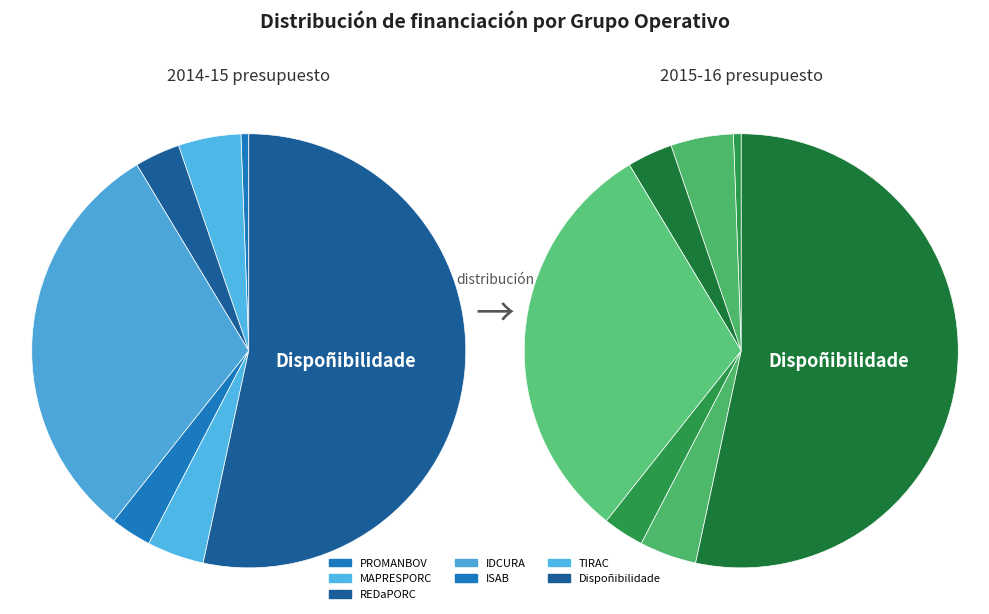

What percentage is the PROMANBOV slice, to the nearest percent?

1%